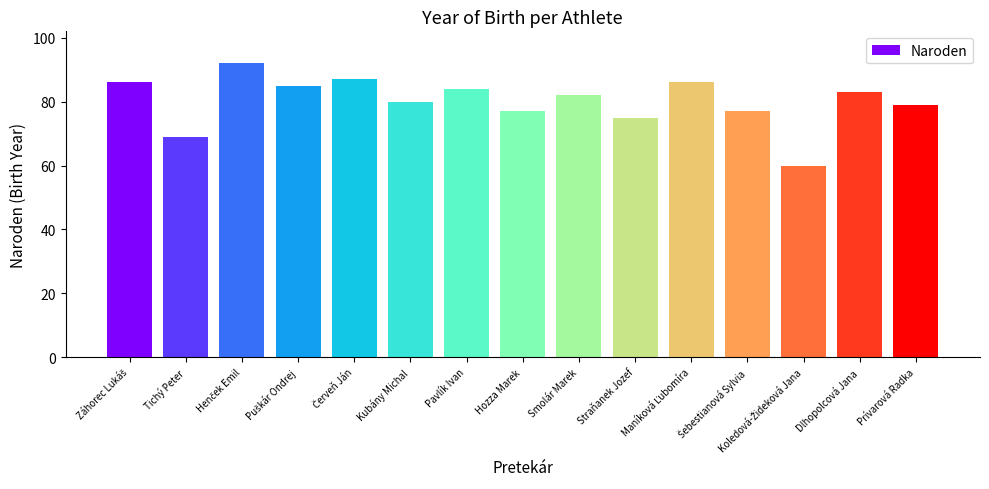

What is the greatest value displayed?

92